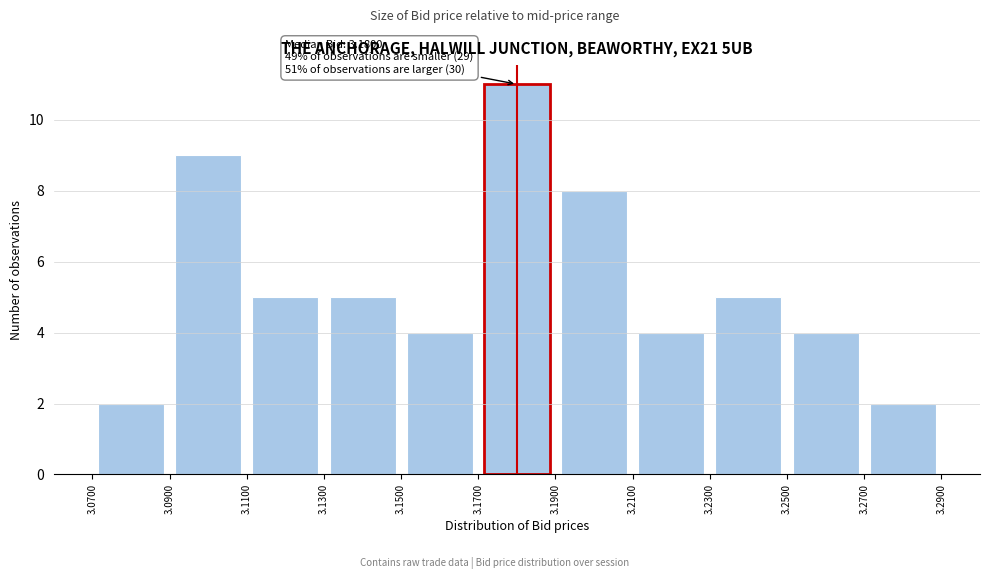

Over which range of the x-axis is the bar tallest?

3.1700 to 3.1900